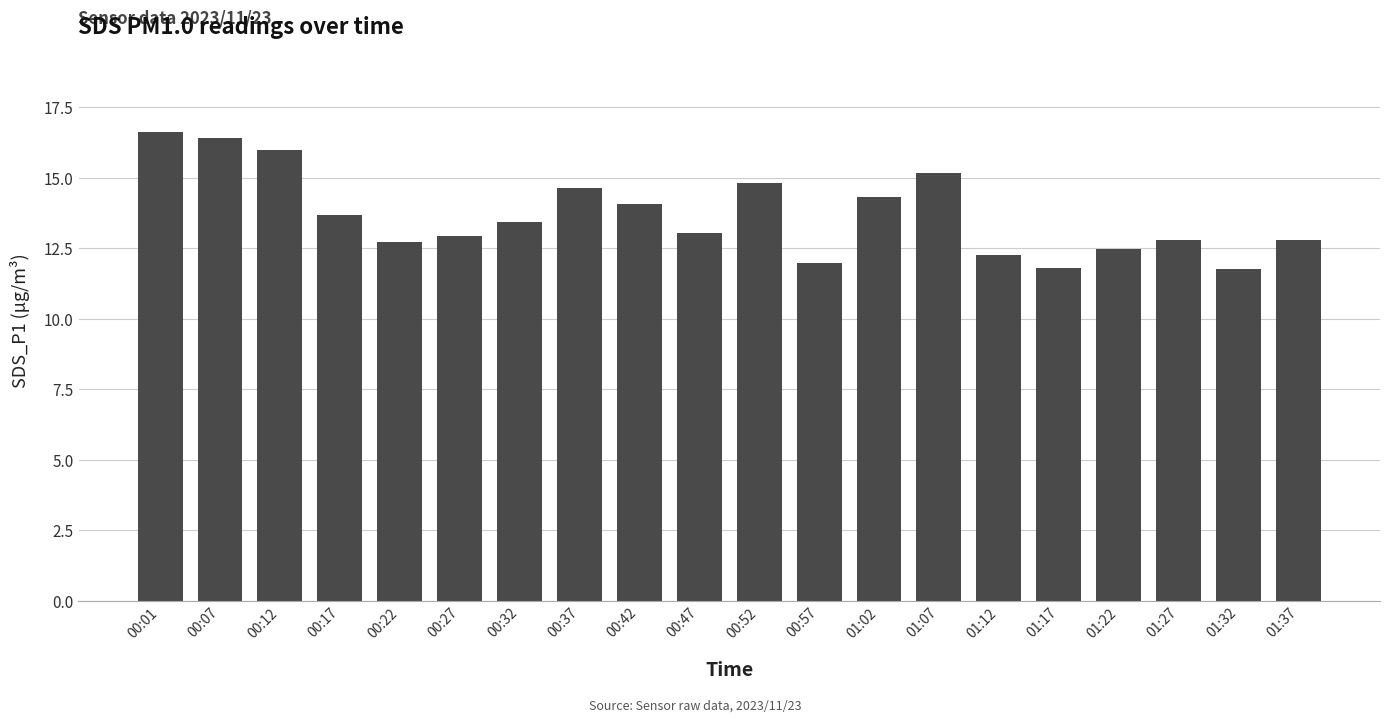

What is the average value?

13.7